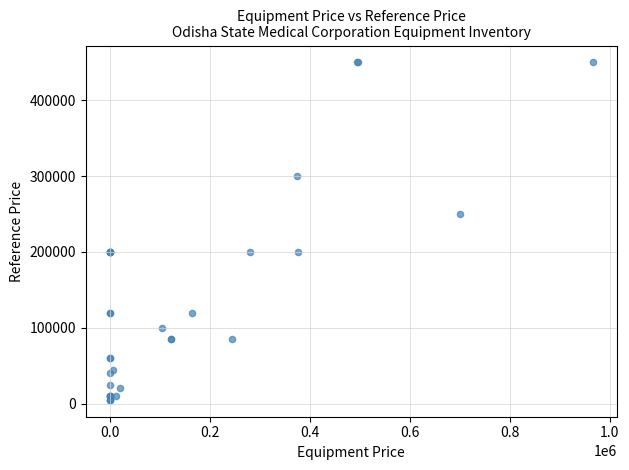

What Y value in the scatter plot is closest to 227500?

250000